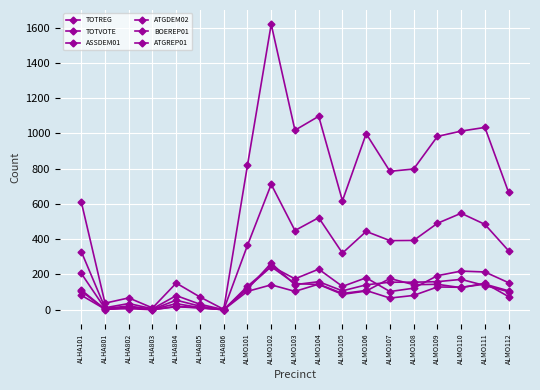

Is this an area chart (filled region under the line)?

No